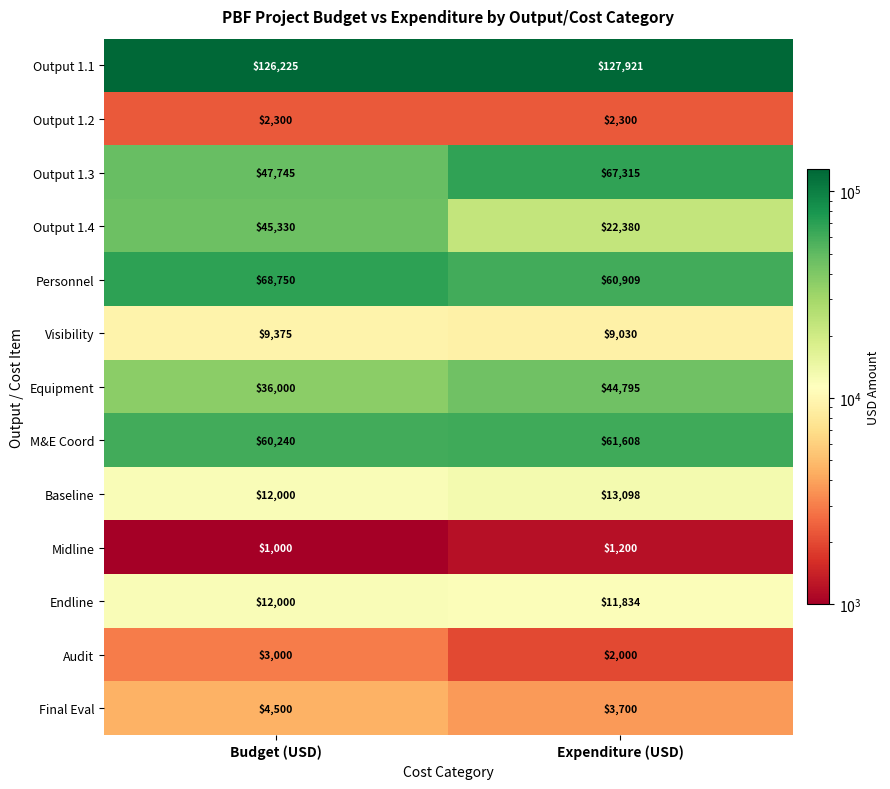

What is the average value of the Output 1.1 series?

127073